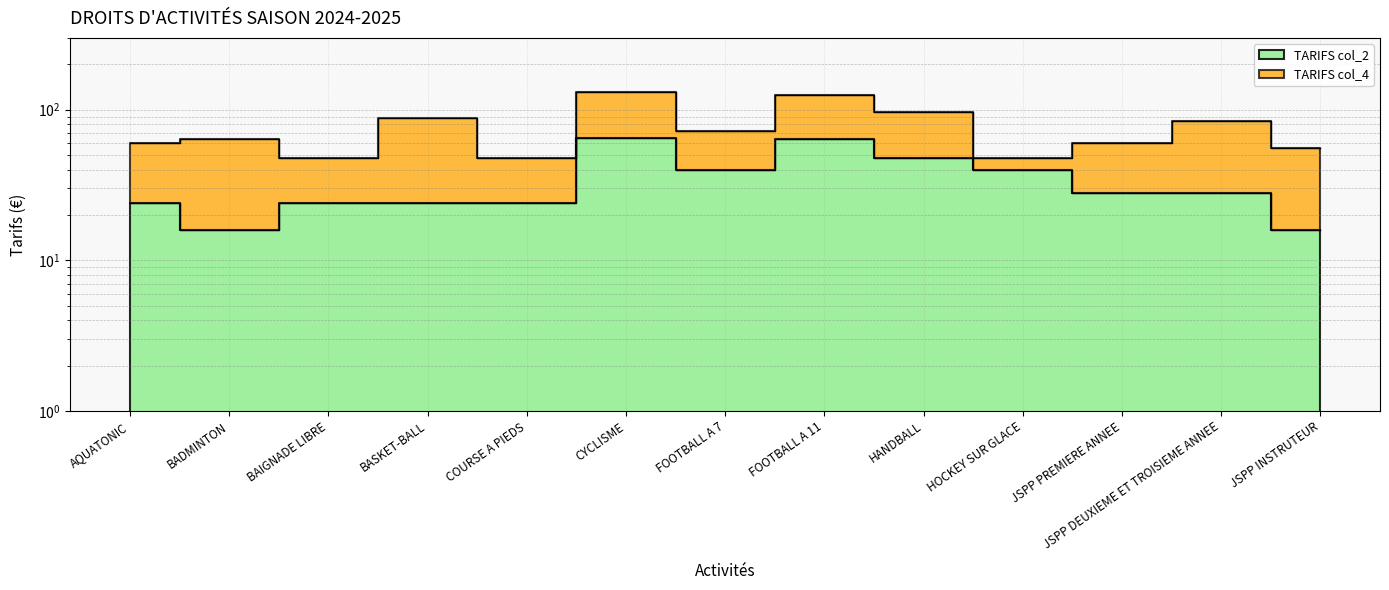

Where is the first local maximum?

CYCLISME